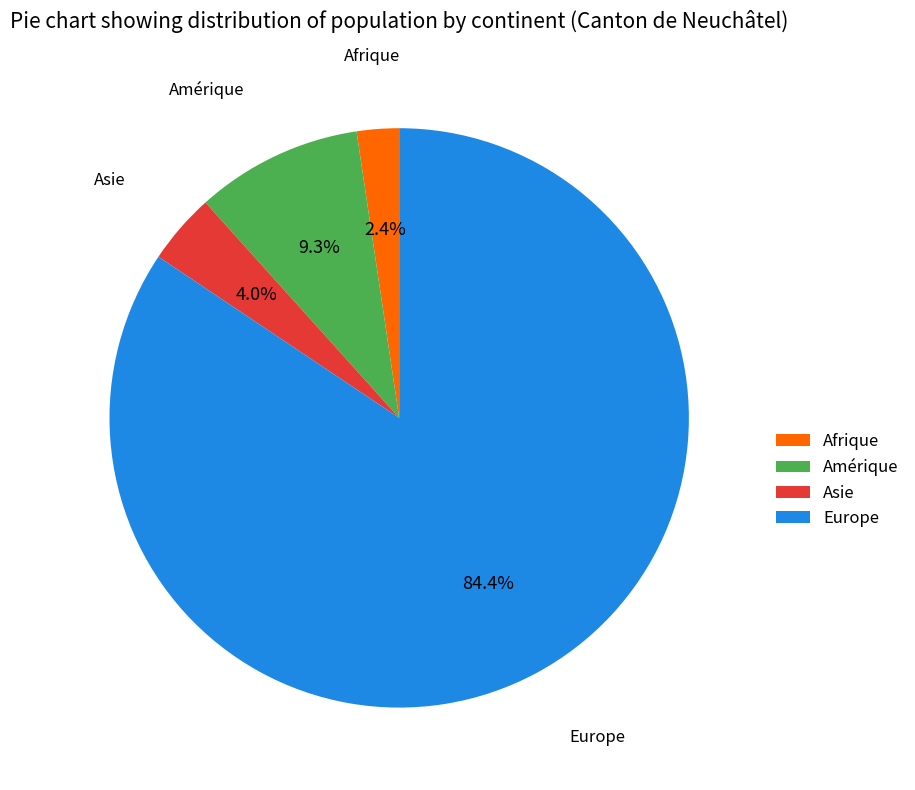

What percentage is the Europe slice, to the nearest percent?

84%